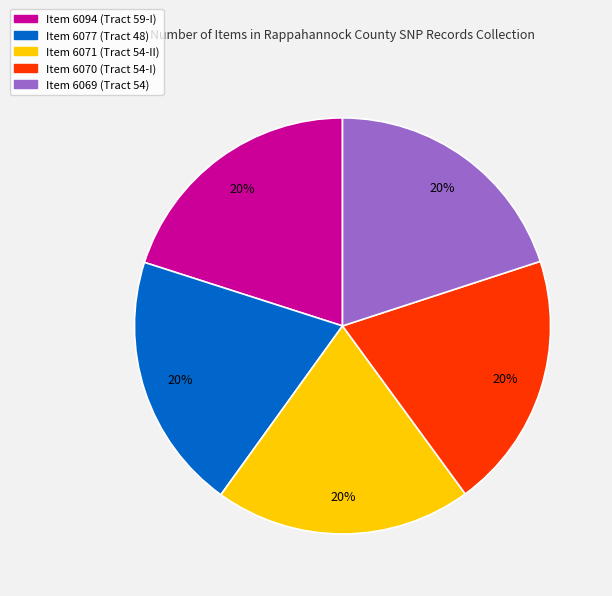

Does any single category account for the majority?

No